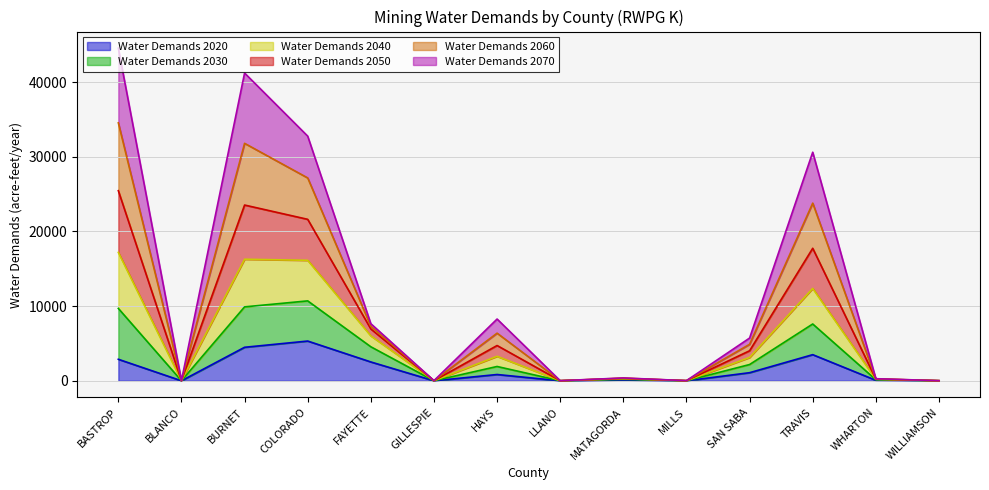

The value of Water Demands 2020 at COLORADO is 5325. True or false?

True